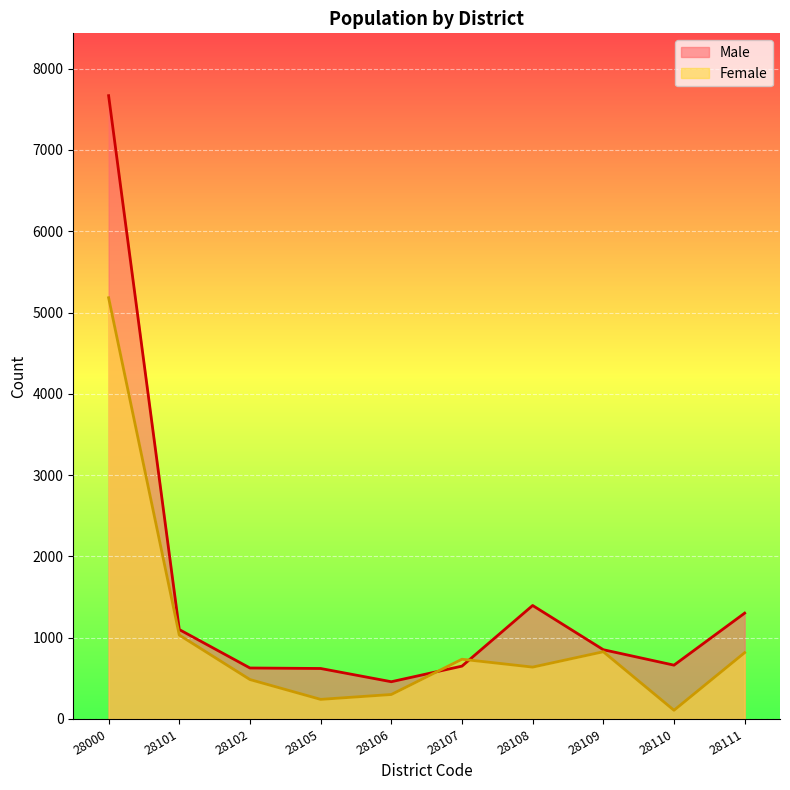

Read the Female value at 28102, to the nearest 100.

500